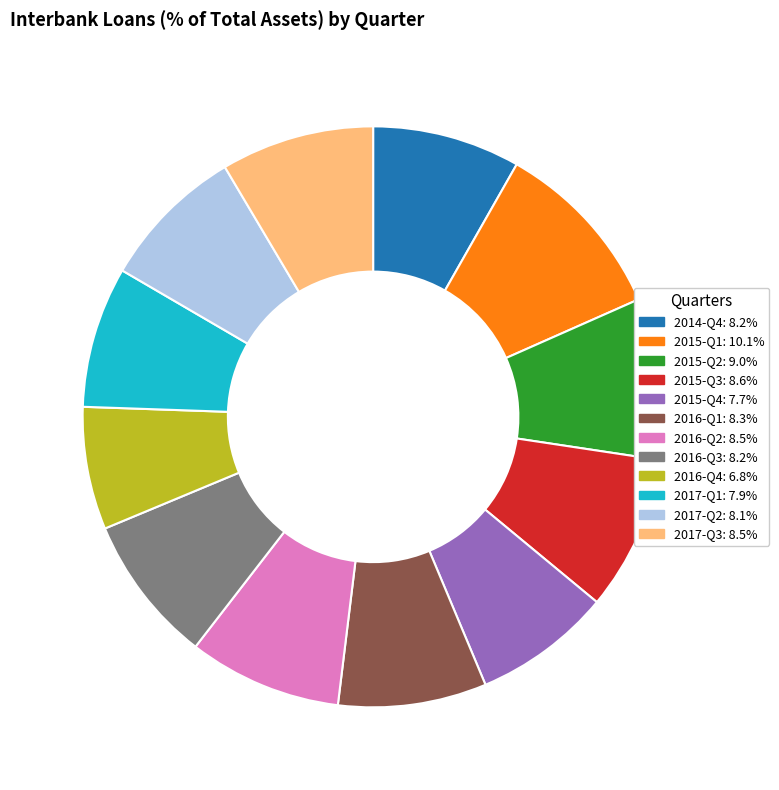

Do 2016-Q3 and 2016-Q1 together represent more than half of the pie?

No